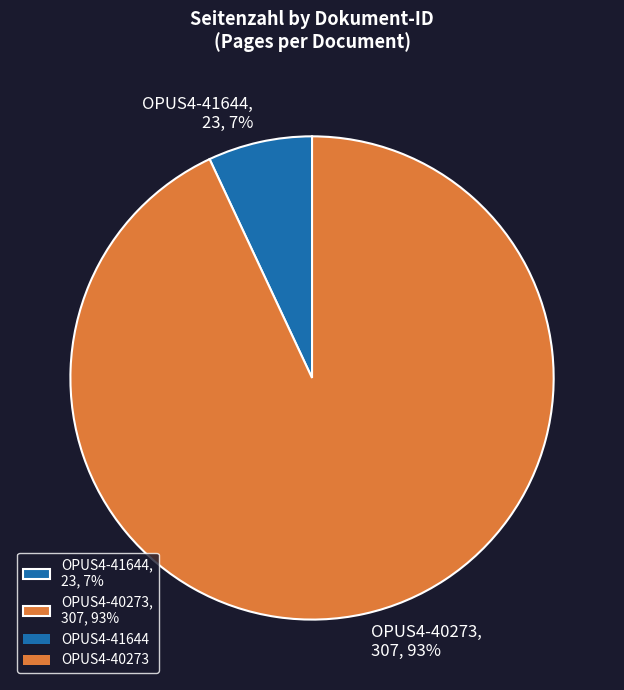

Which has a higher value, OPUS4-40273 or OPUS4-41644?

OPUS4-40273